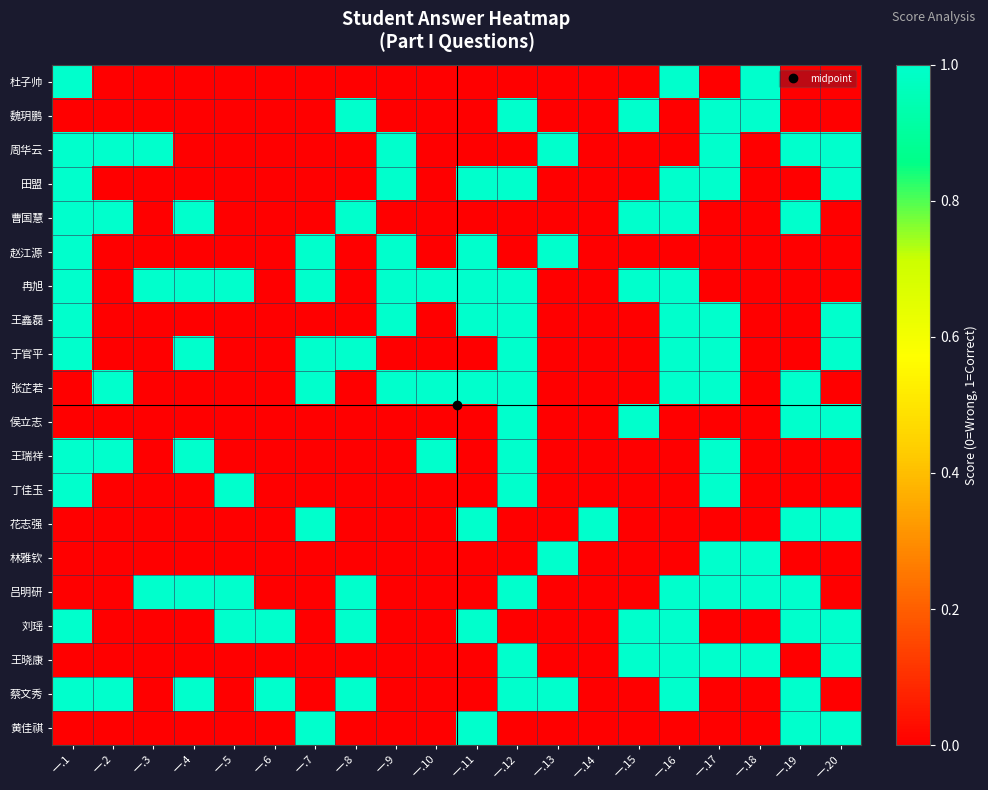

Between 一.19 and 一.20, which is larger?

一.19